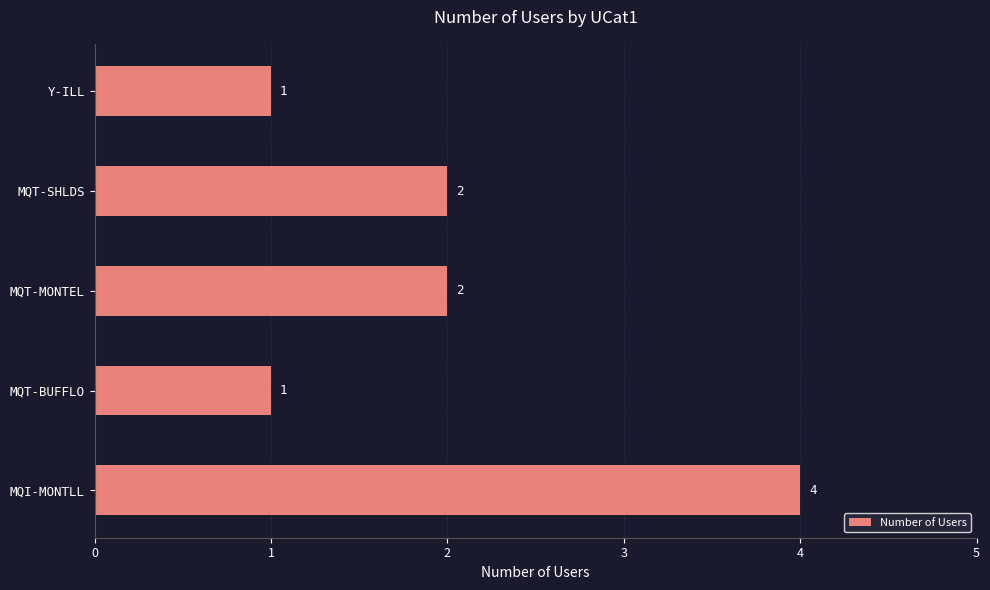

What is the maximum value shown in the chart?

4